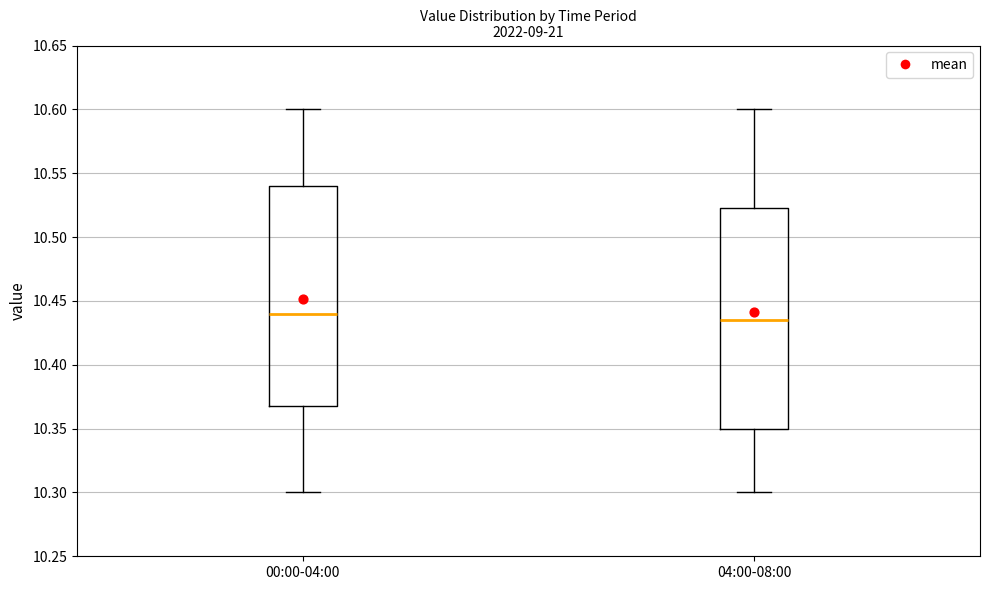

Where does the upper whisker of the box for 00:00-04:00 end on the y-axis? The values are not printed on the chart, so give them approximately, as read against the axis.

10.600